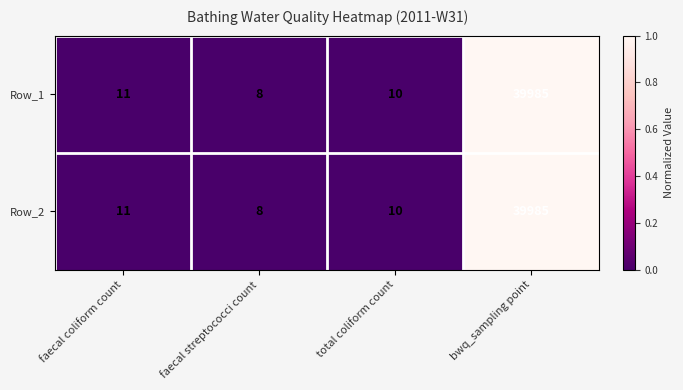

At which category is the sum across all series the highest?

bwq_sampling point